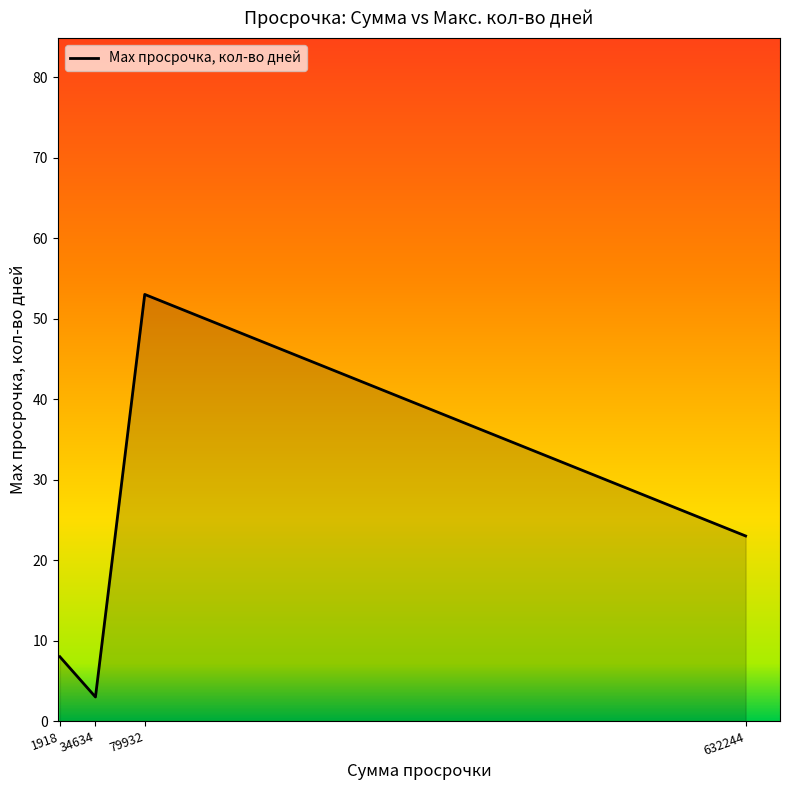

Approximately how many times larger is the value at 79932 compared to 1918?

6.6